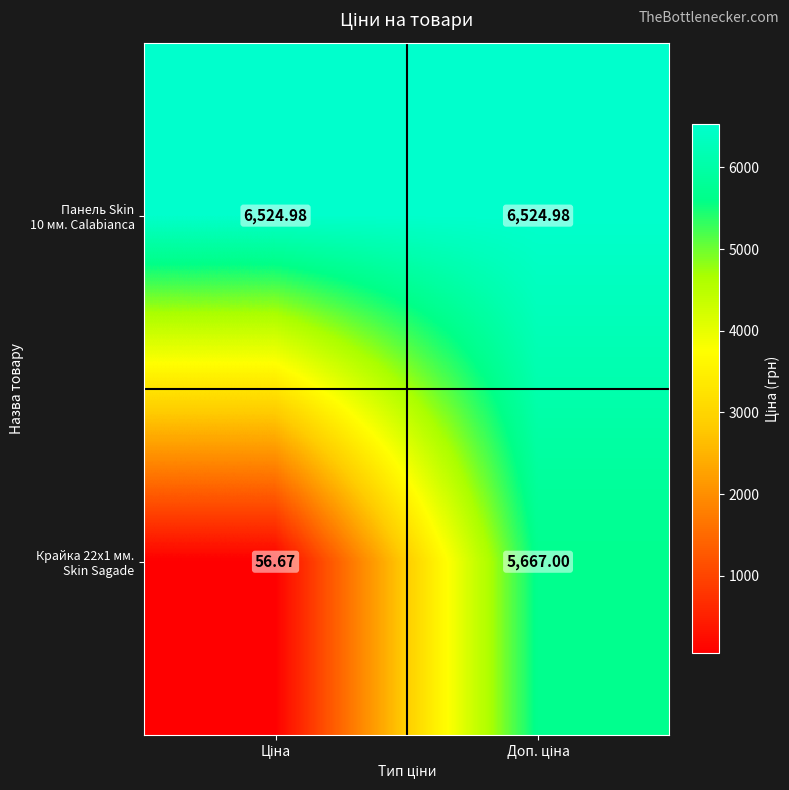

What is the spread (max minus min) of values at Доп. ціна?

858.0